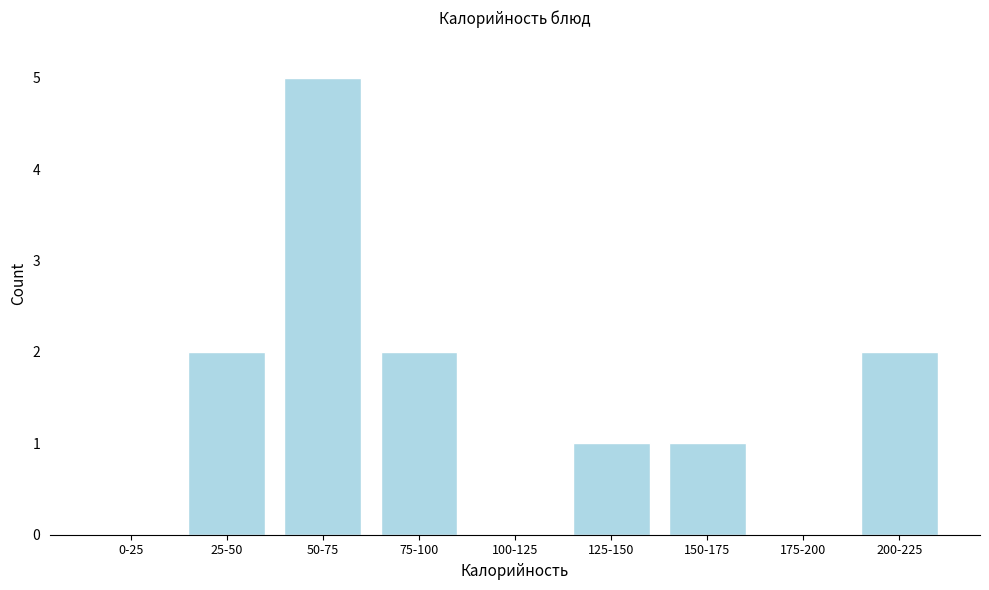

Reading right to left, what are all the values shown in this chart?

200-225=2	175-200=0	150-175=1	125-150=1	100-125=0	75-100=2	50-75=5	25-50=2	0-25=0